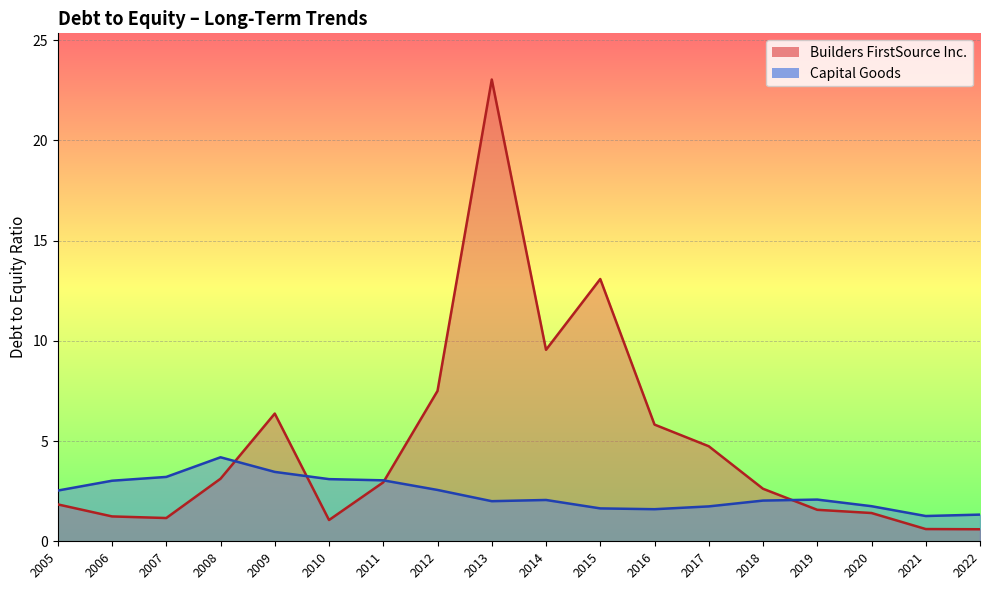

What are all the series names shown in the legend?

Builders FirstSource Inc., Capital Goods